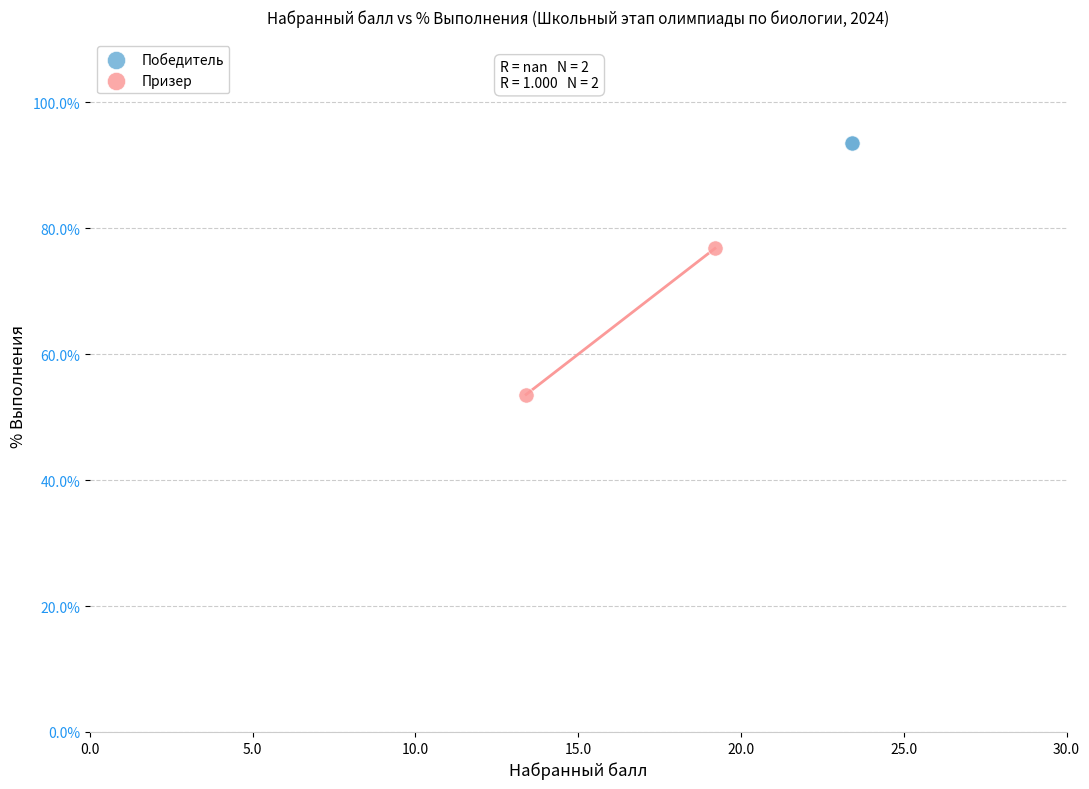

What are all the series names shown in the legend?

Победитель, Призер